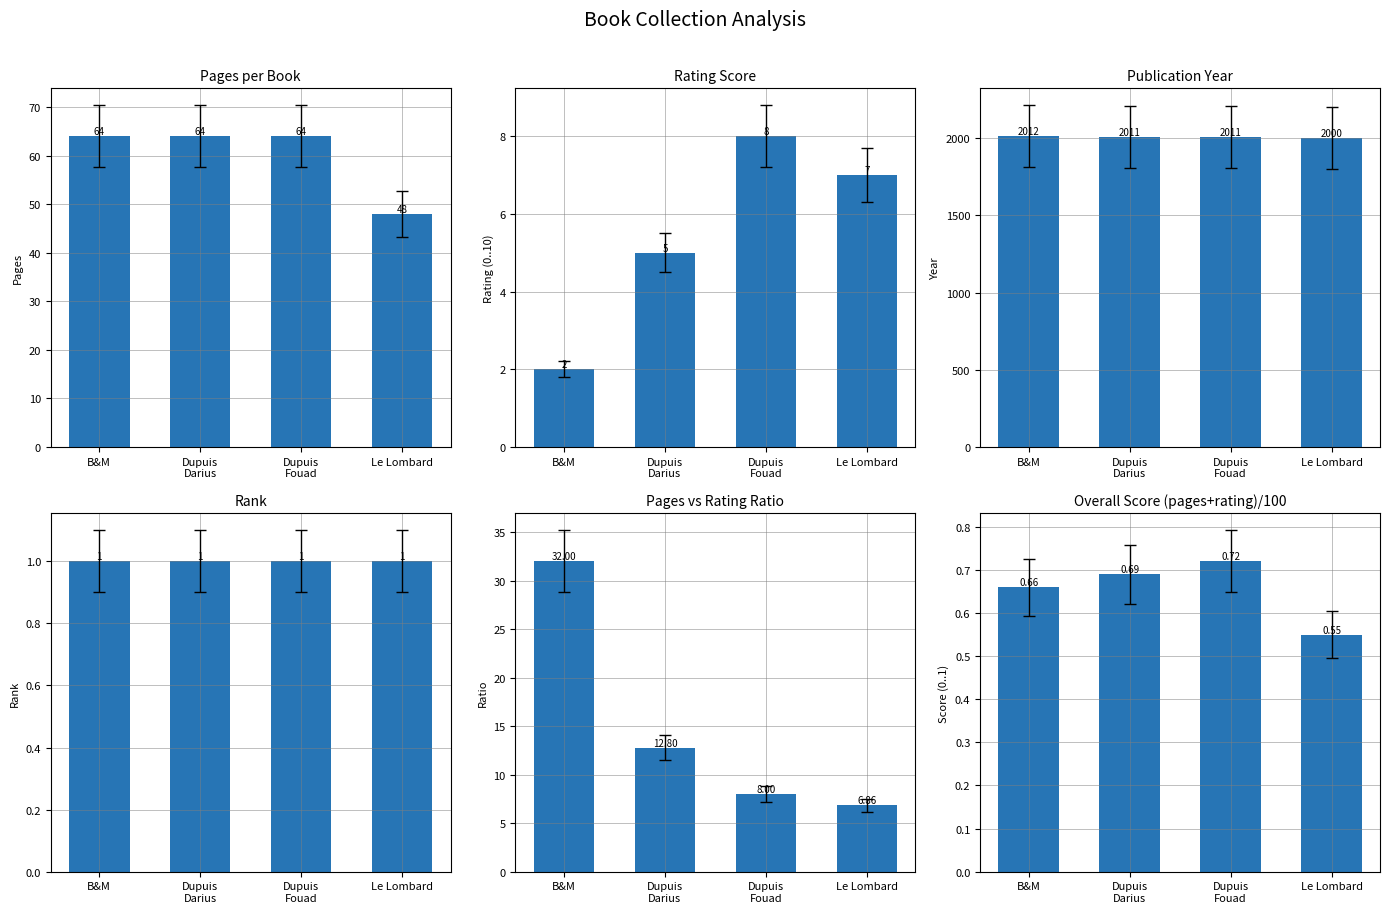

How many values in the Pages vs Rating Ratio series are below 12?

2